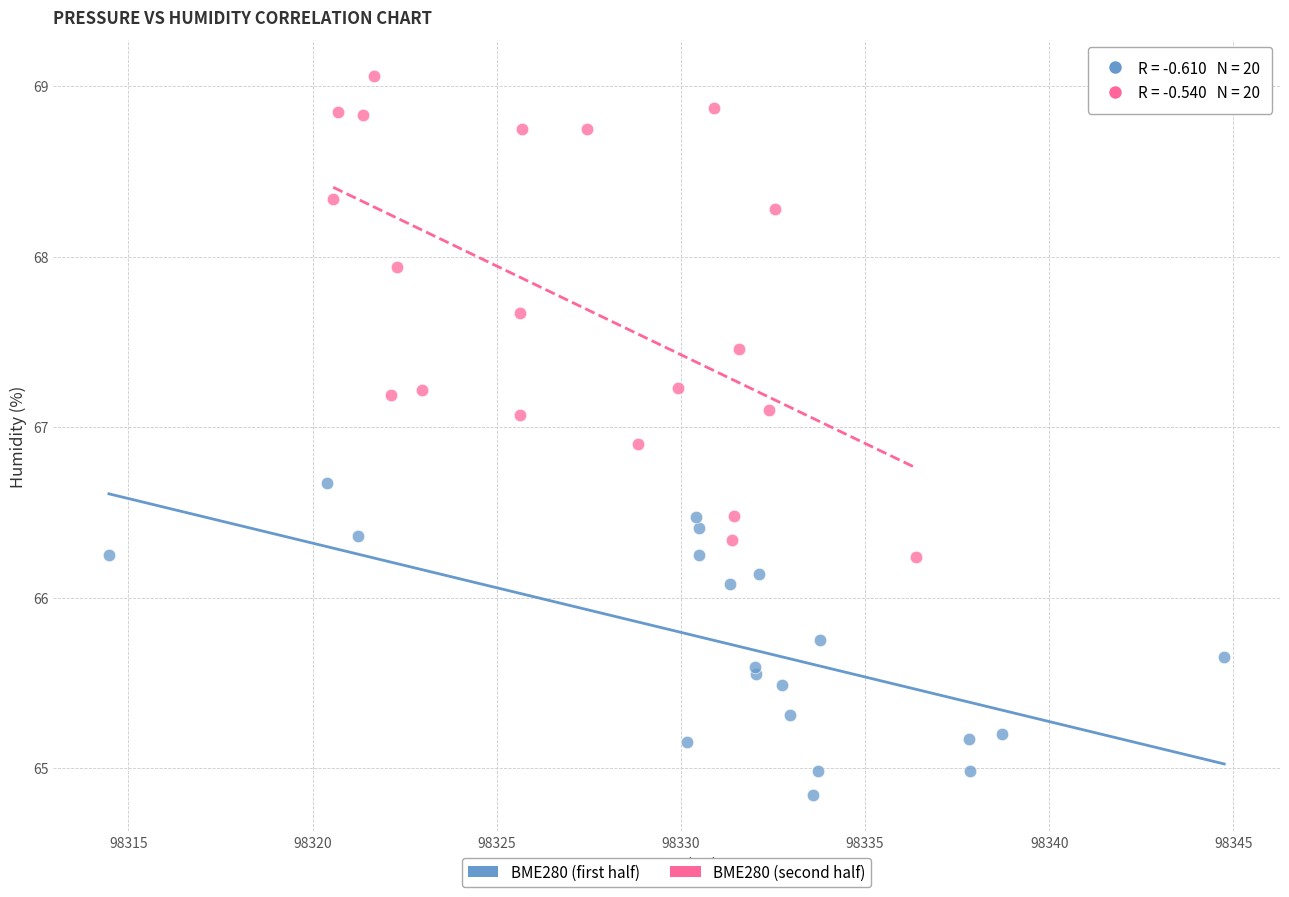

Which series contains the highest Y value?

BME280 (second half)